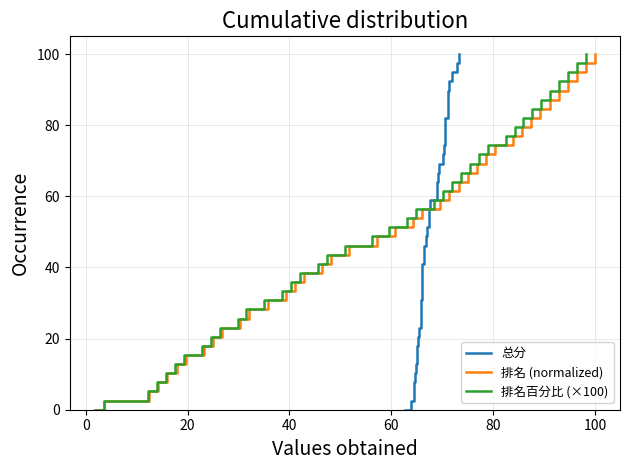

What is the value of the 排名百分比 (×100) point at the 31st from the left?

76.9